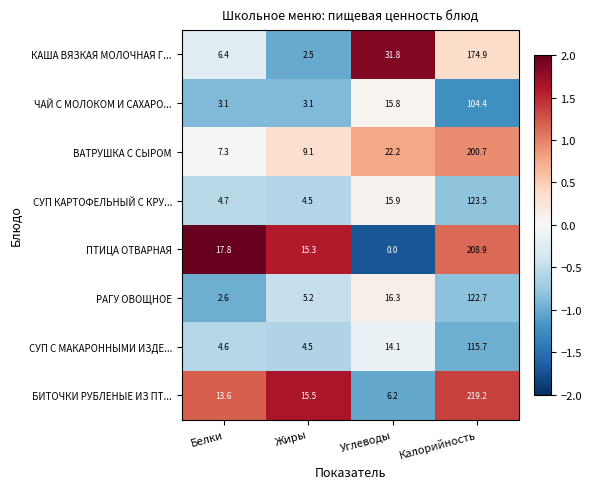

At which category does the chart reach its peak across all series?

Калорийность